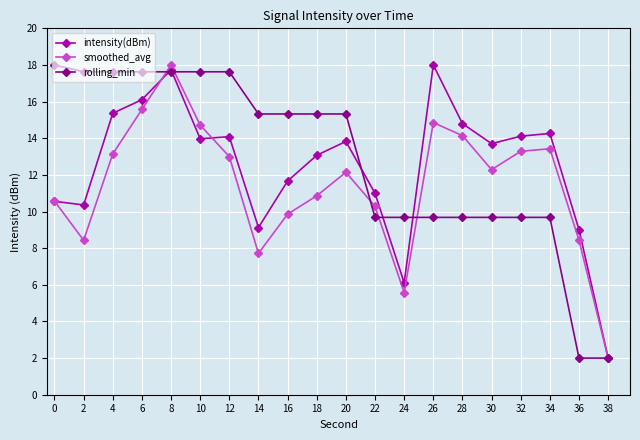

Between 20 and 38, which series saw the biggest shift?

rolling_min